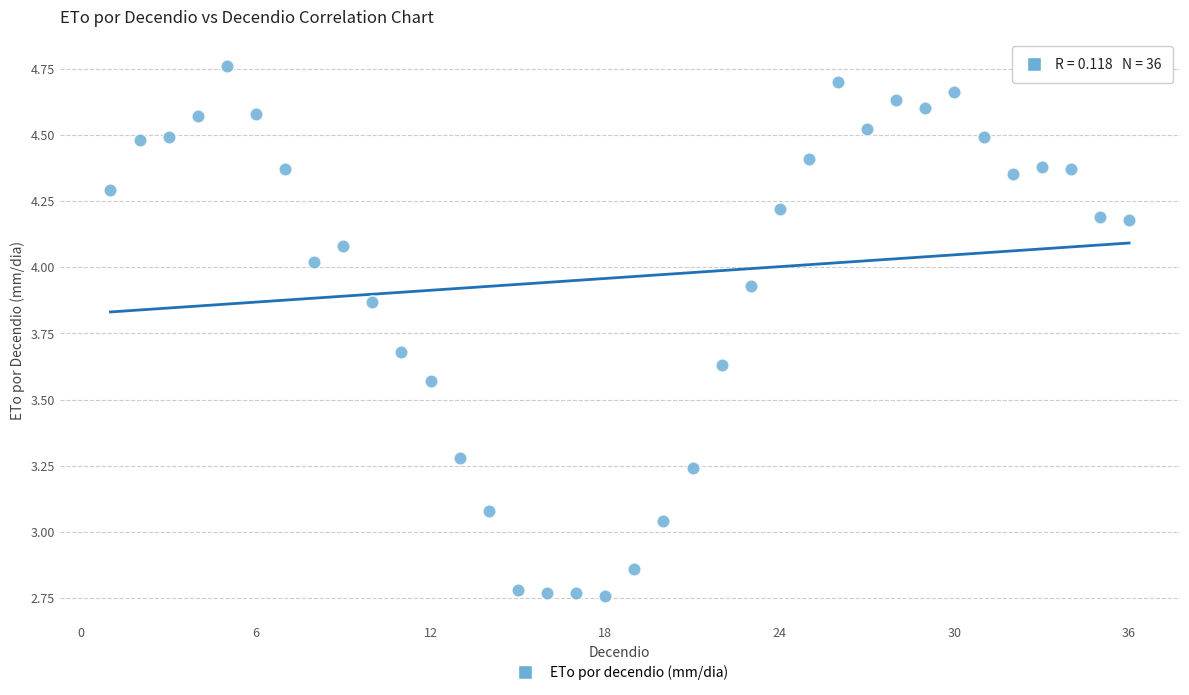

What is the range of X values (max minus min)?

35.0